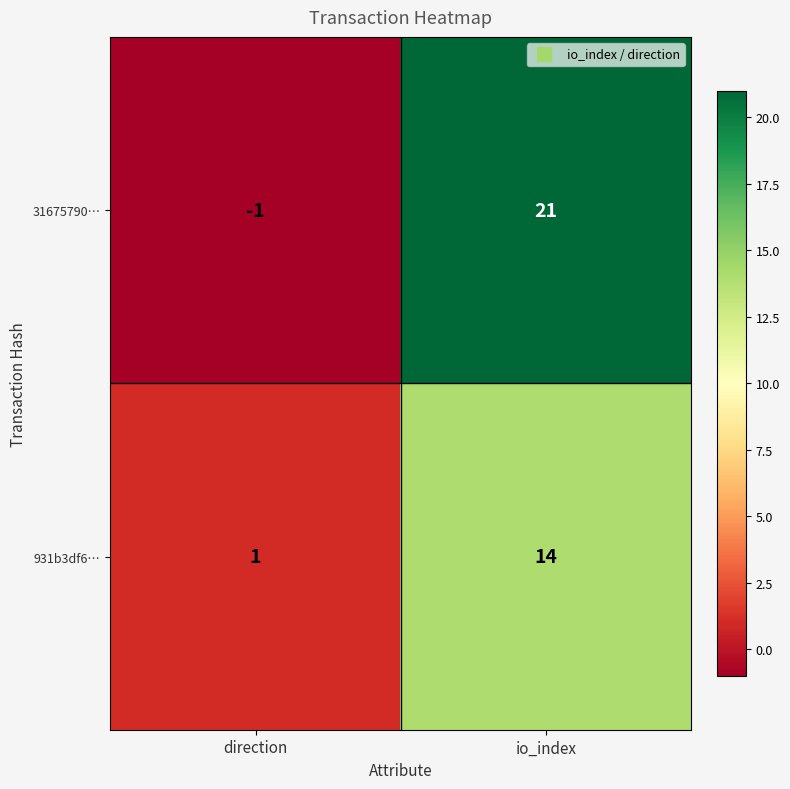

The 31675790… series shows 10 at io_index. True or false?

False